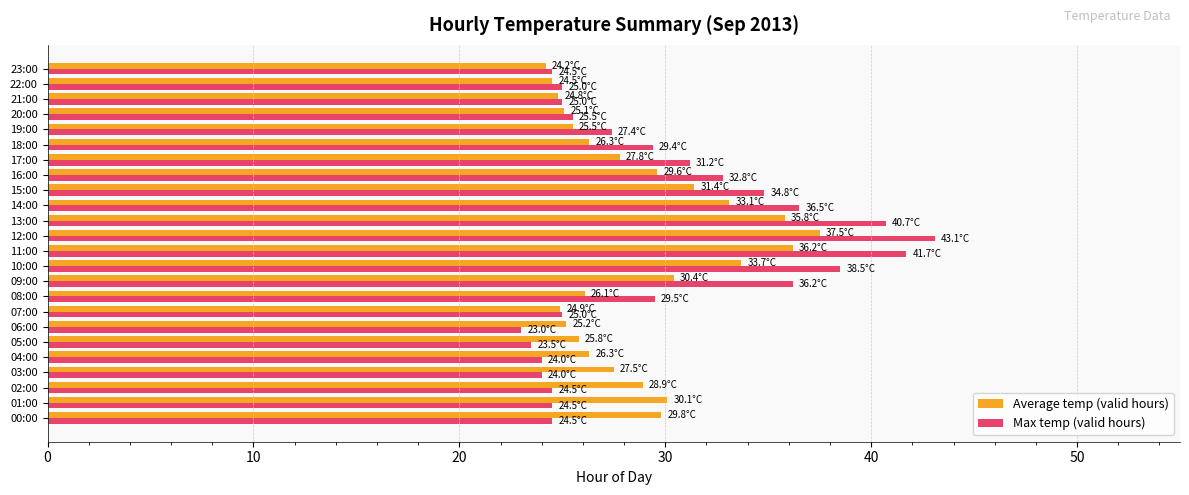

What is the highest value of the Average temp (valid hours) series?

37.5